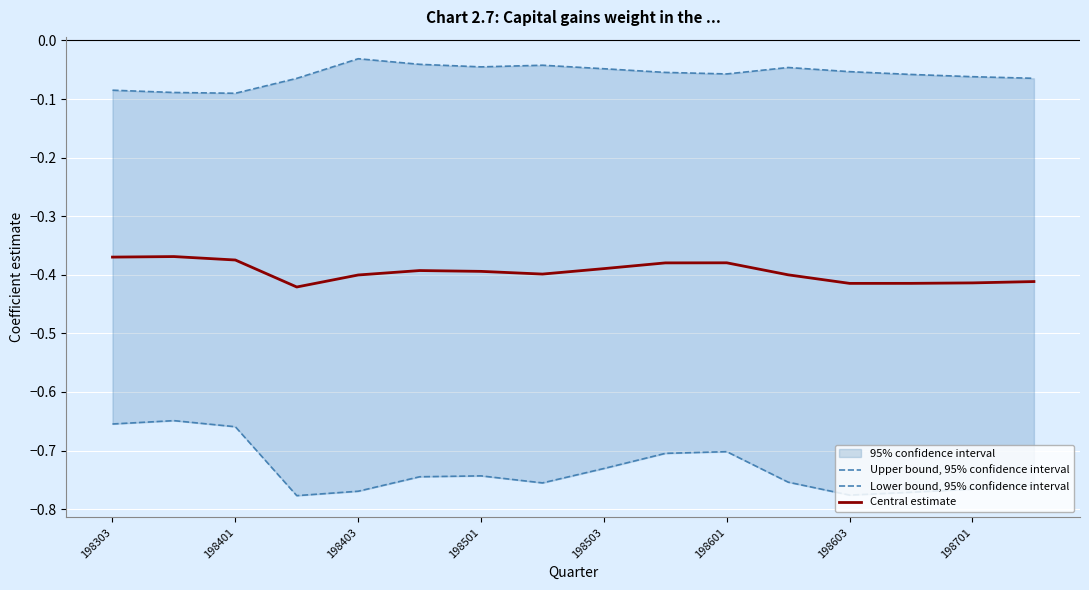

True or false: Central estimate has a value of -0.7 at 198303.

False